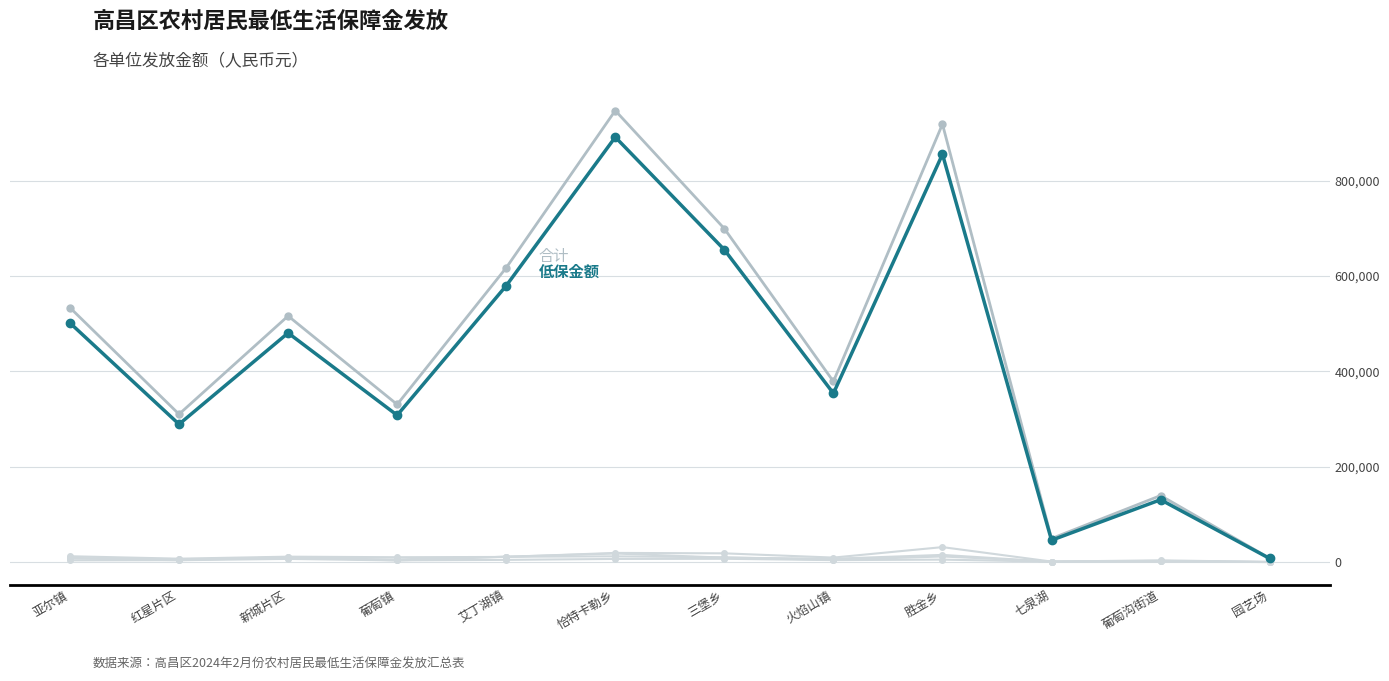

How many categories are shown in the chart?

12